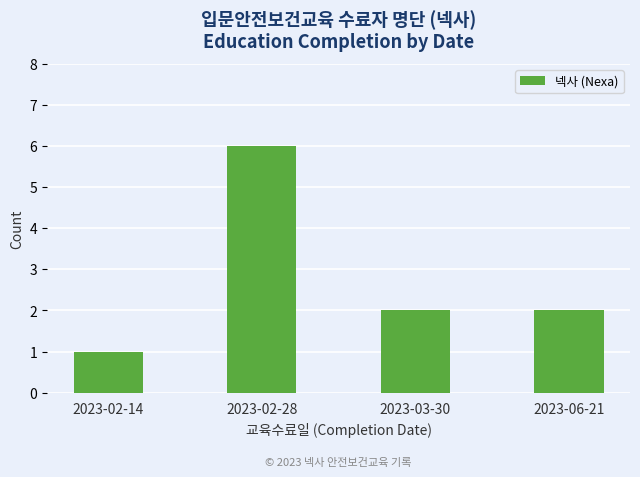

Does the chart contain stacked bars?

No